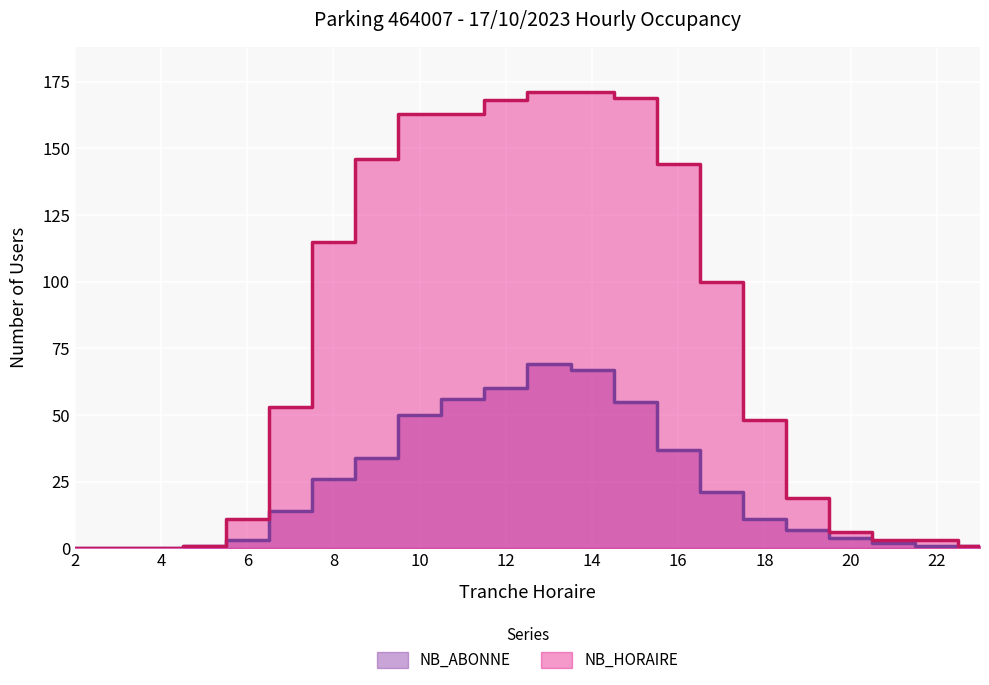

Rank the categories by NB_HORAIRE value from highest to lowest.

13, 14, 15, 12, 10, 11, 9, 16, 8, 17, 7, 18, 19, 6, 20, 21, 22, 5, 23, 2, 3, 4